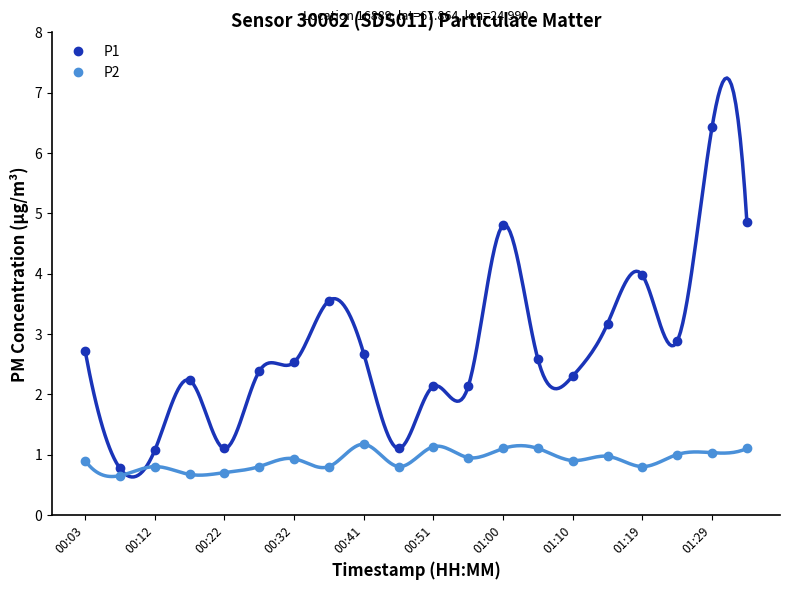

What is the maximum value shown in the chart?

6.4